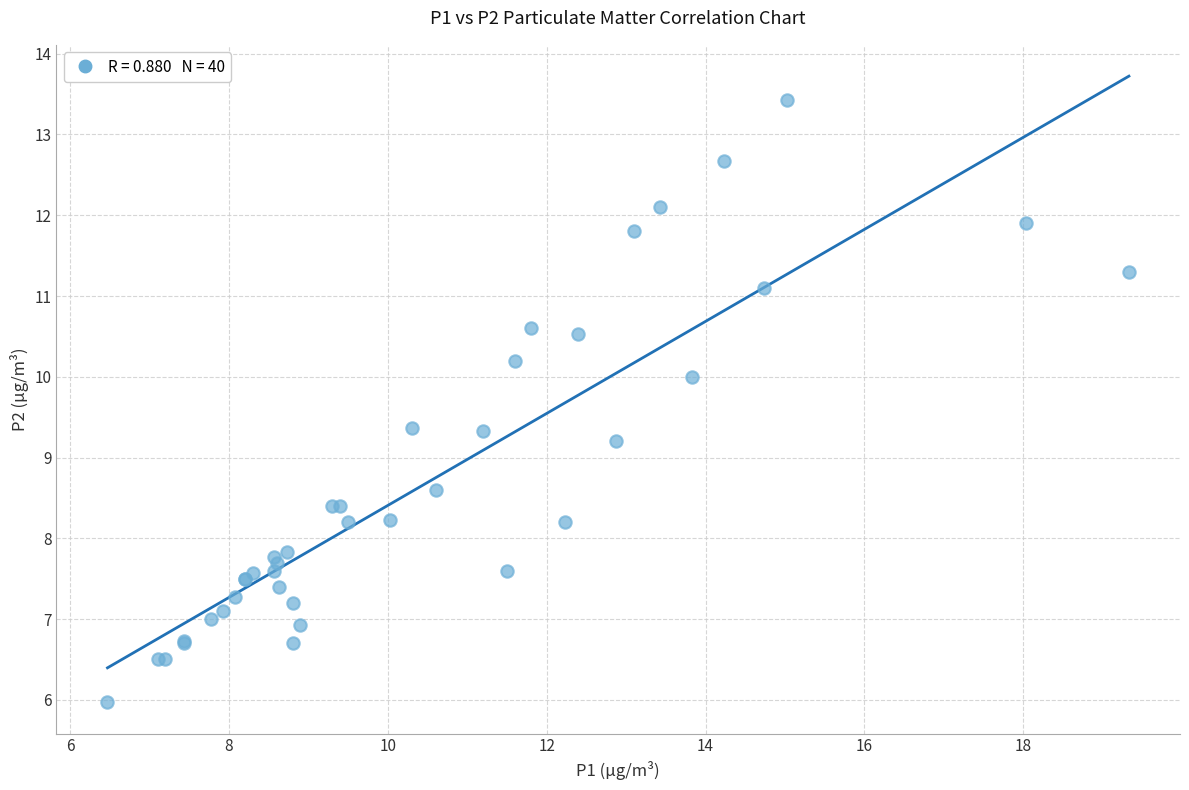

What Y value in the scatter plot is closest to 9?

9.2